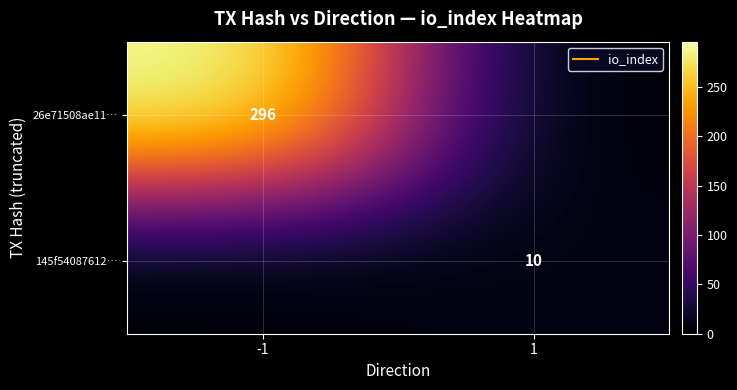

What is the total value across all series at 1?

10